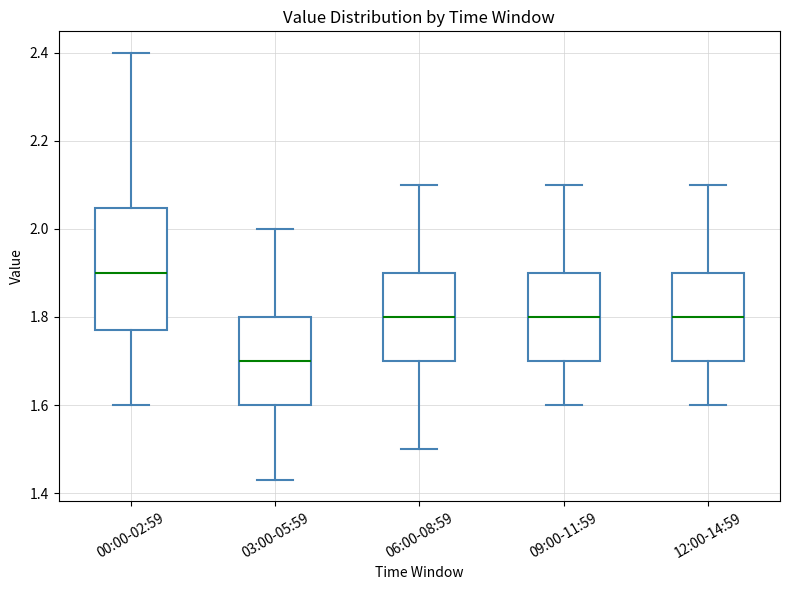

Which box has the lowest median line?

03:00-05:59